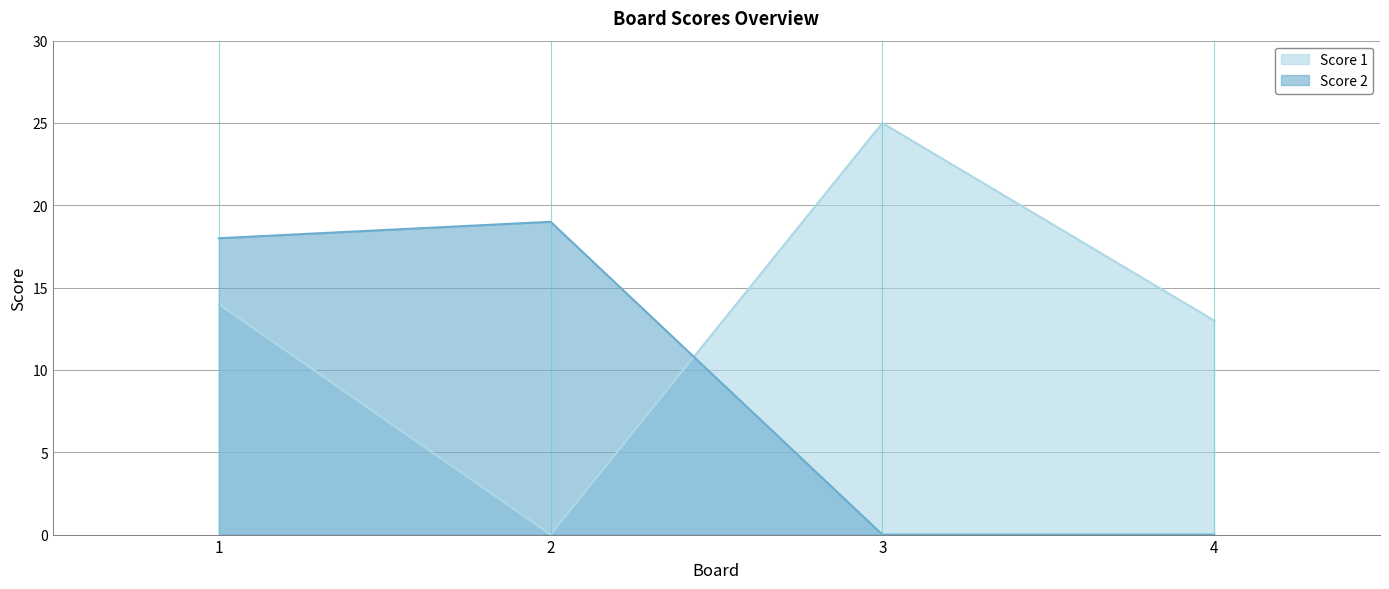

At which category does Score 2 reach its first local peak?

2